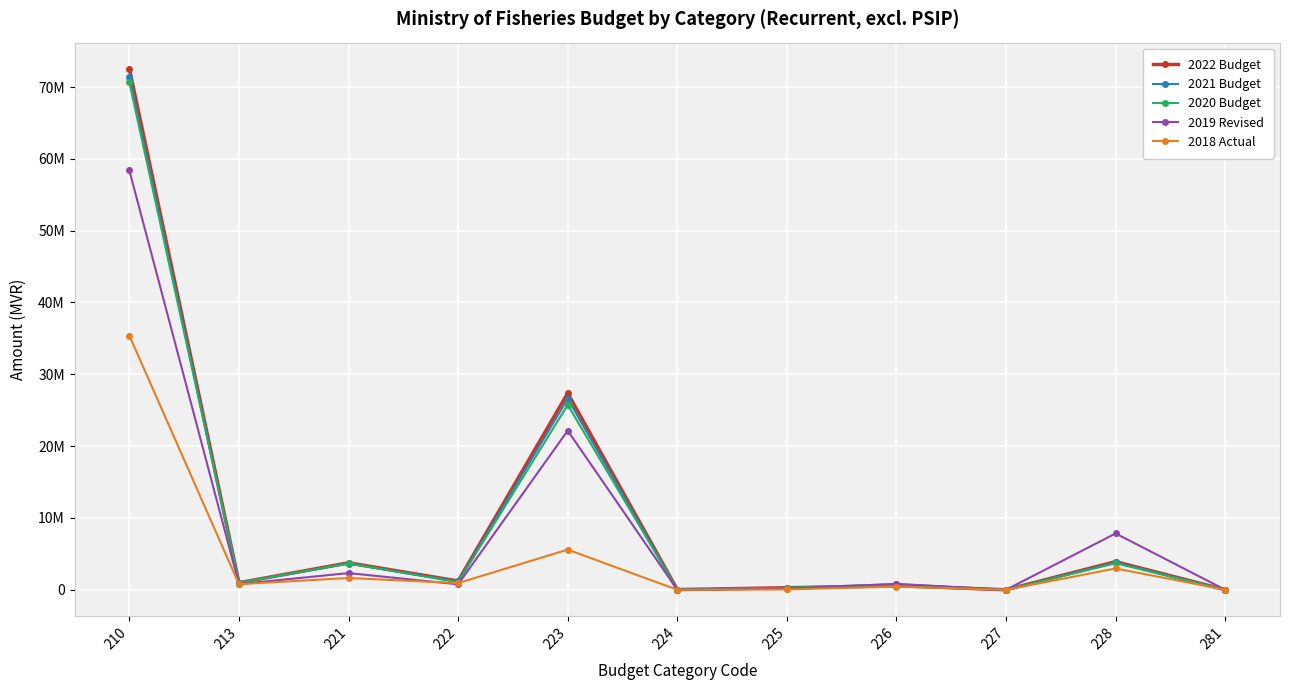

At which category does 2019 Revised reach its first local peak?

221